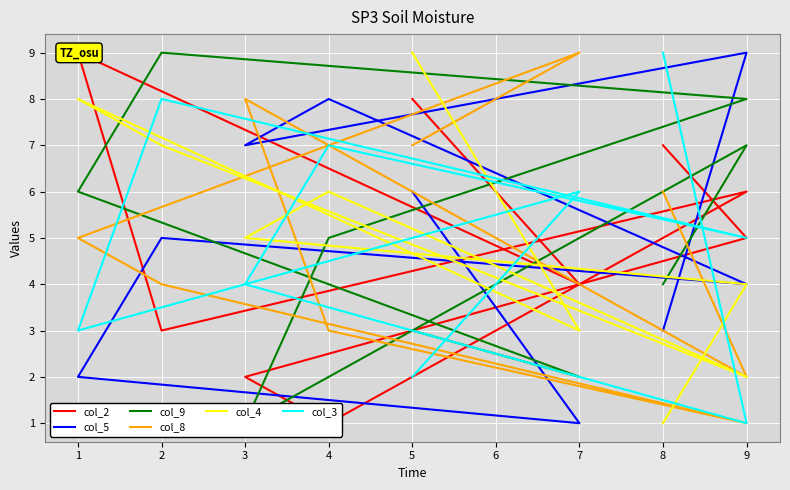

Does the chart display data point markers on the line(s)?

No